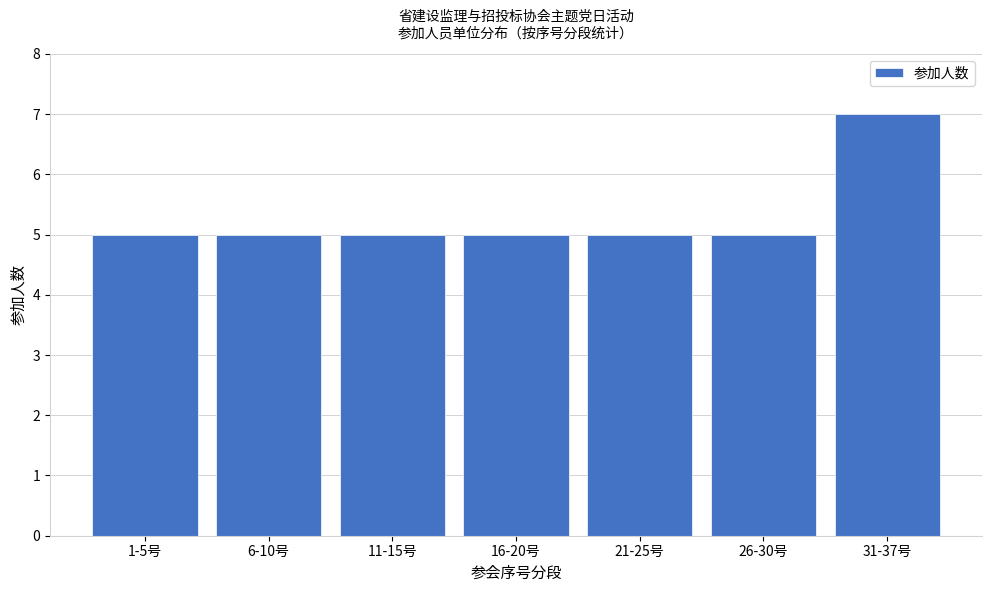

Reading right to left, extract all data points from this chart.

7	5	5	5	5	5	5